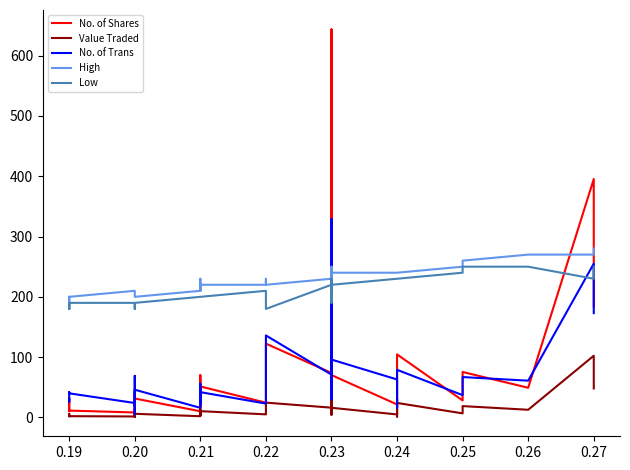

True or false: No. of Shares and Value Traded intersect in this chart.

False